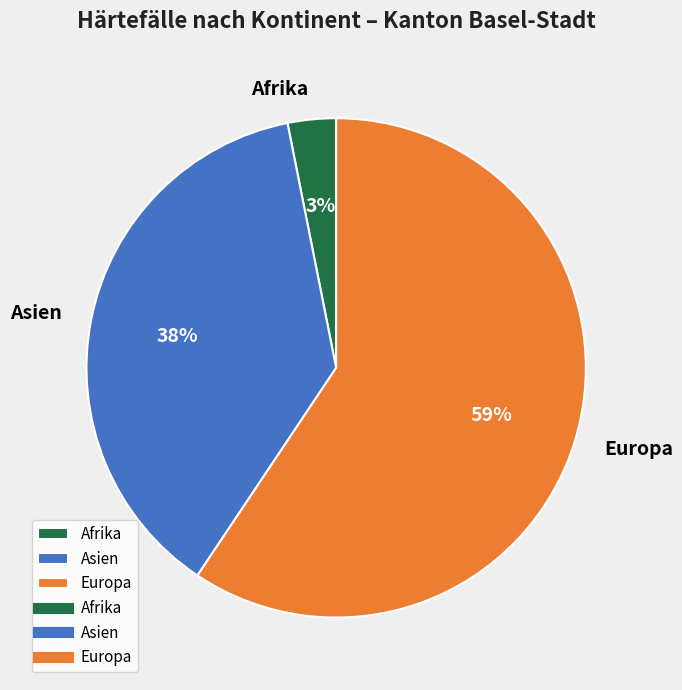

What is the largest slice in the pie chart?

Europa